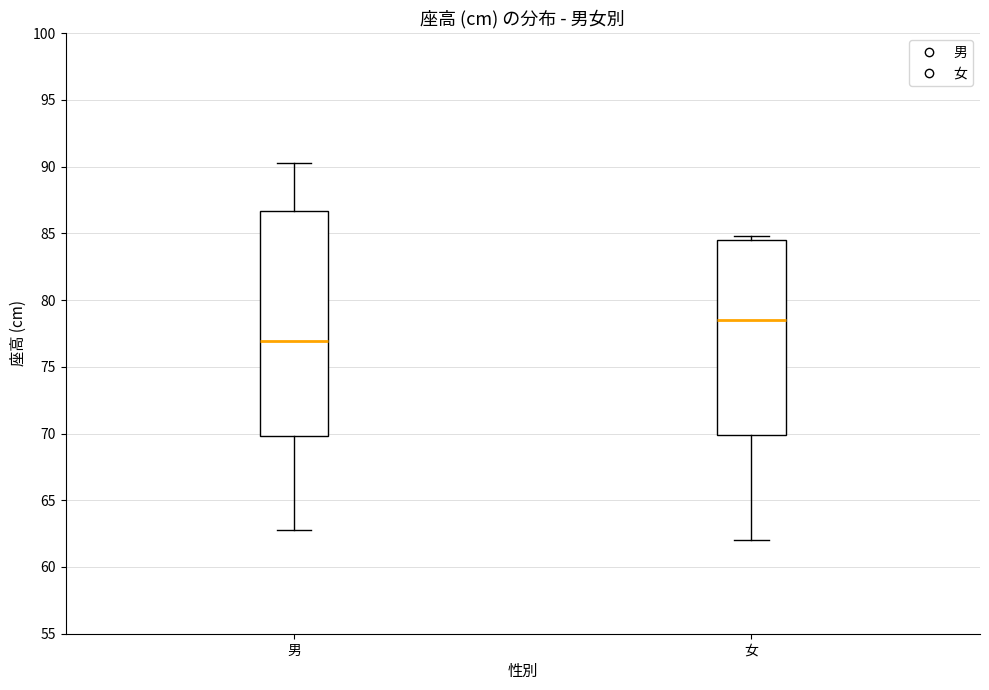

Reading left to right, read every box against the y-axis: the position of its median line, the range the box covers, and the ends of its whiskers. The values are not printed on the chart, so give them approximately, as read against the axis.

男: median 77.0, box 70.0 to 86.5, whiskers 63.0 to 90.5
女: median 78.5, box 70.0 to 84.5, whiskers 62.0 to 85.0